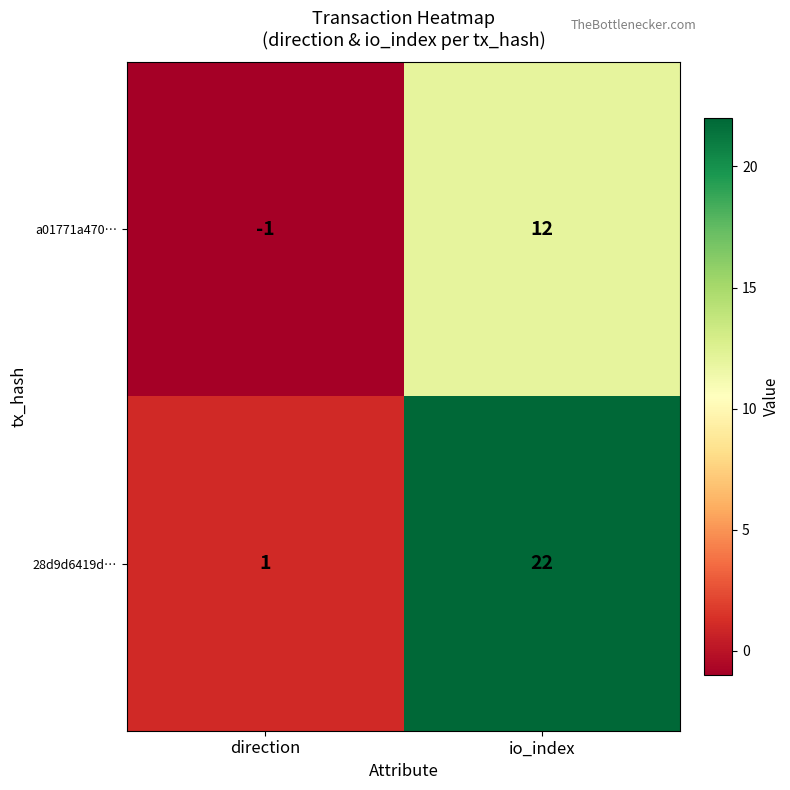

Reading right to left, list all the values displayed in this chart.

a01771a470…: io_index=12	direction=-1
28d9d6419d…: io_index=22	direction=1